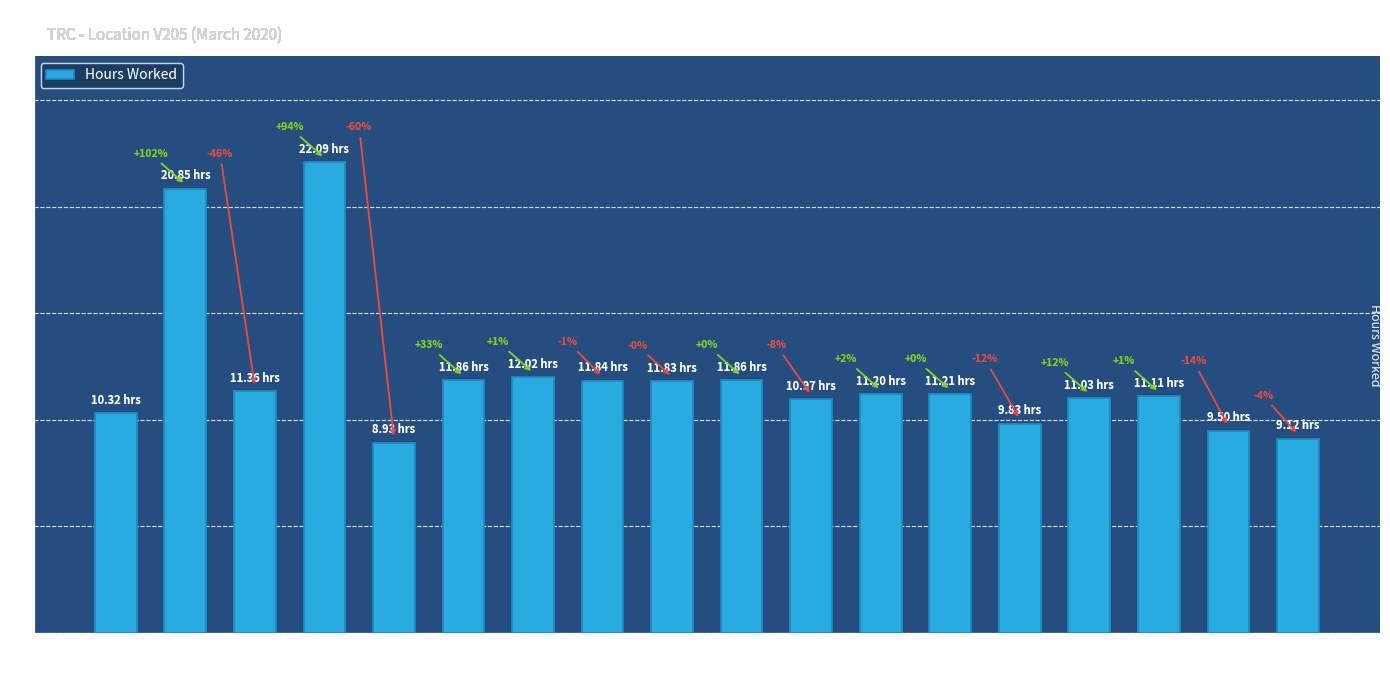

Where is the data nearest to the value 15?

7-Sat